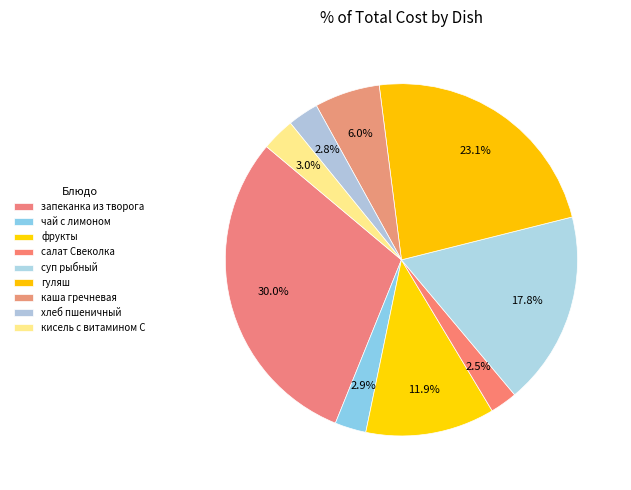

Does фрукты account for over 50% of the chart?

No